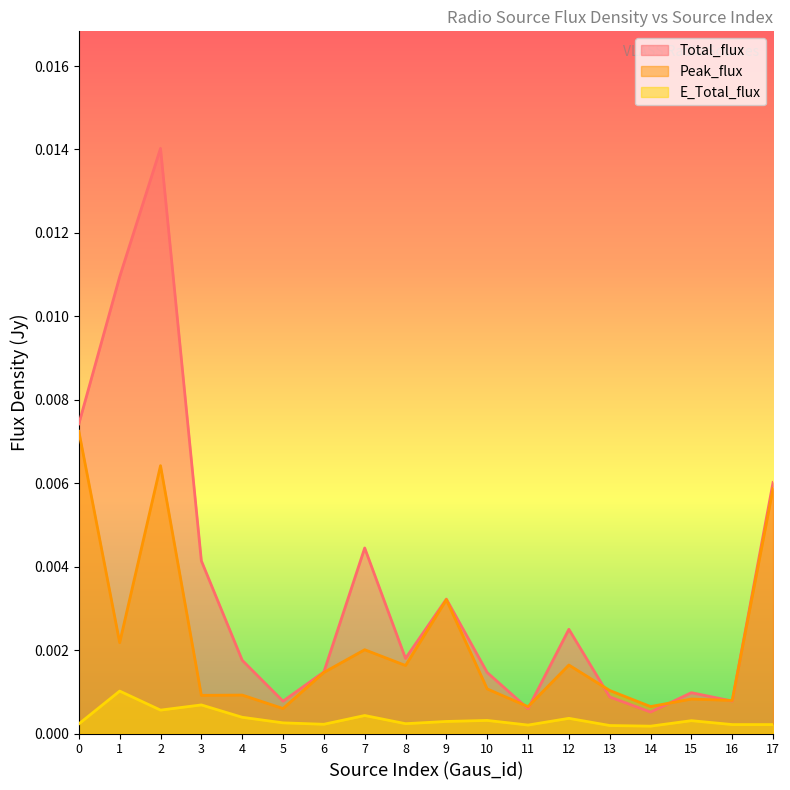

How many interior local peaks does the Total_flux series have?

5